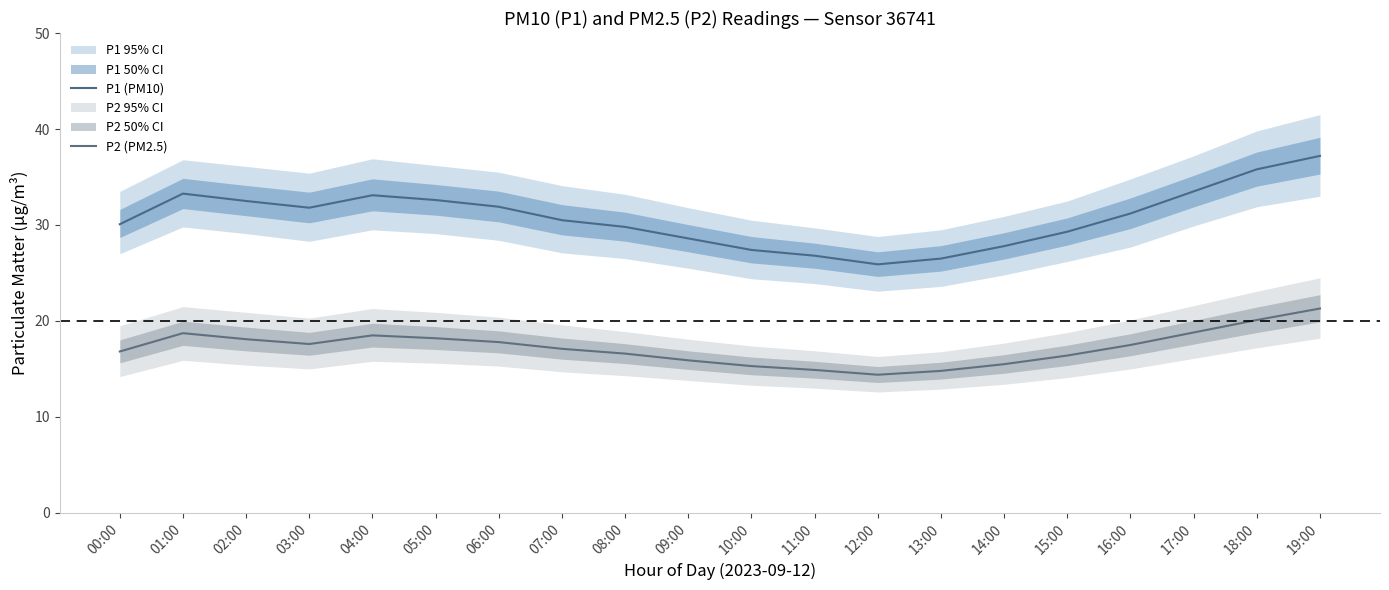

What is the lowest value of the P1 (PM10) series?

25.9